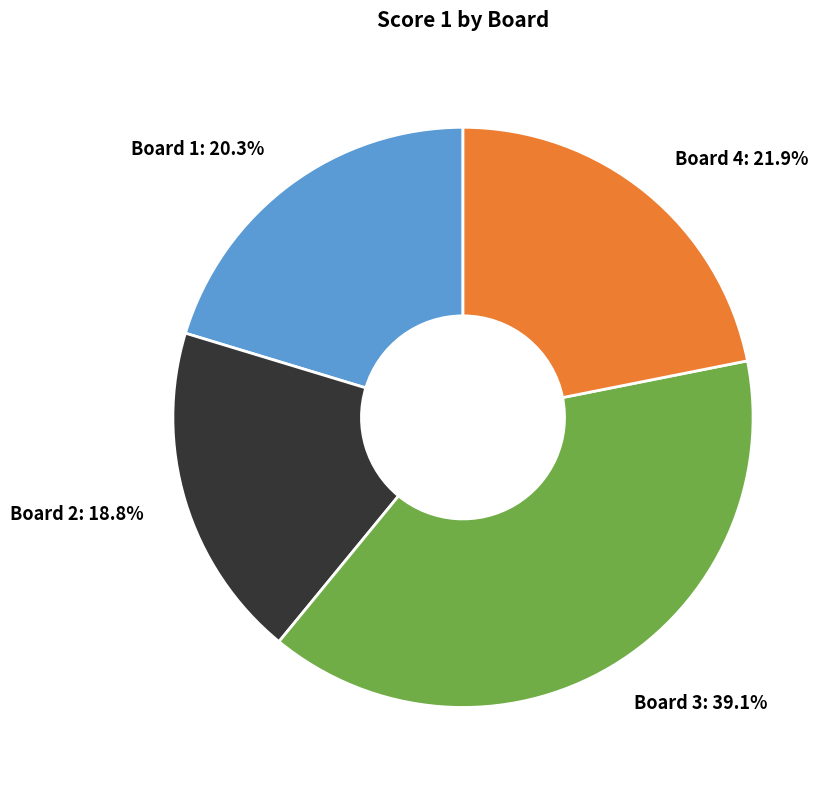

How many slices are in this pie chart?

4